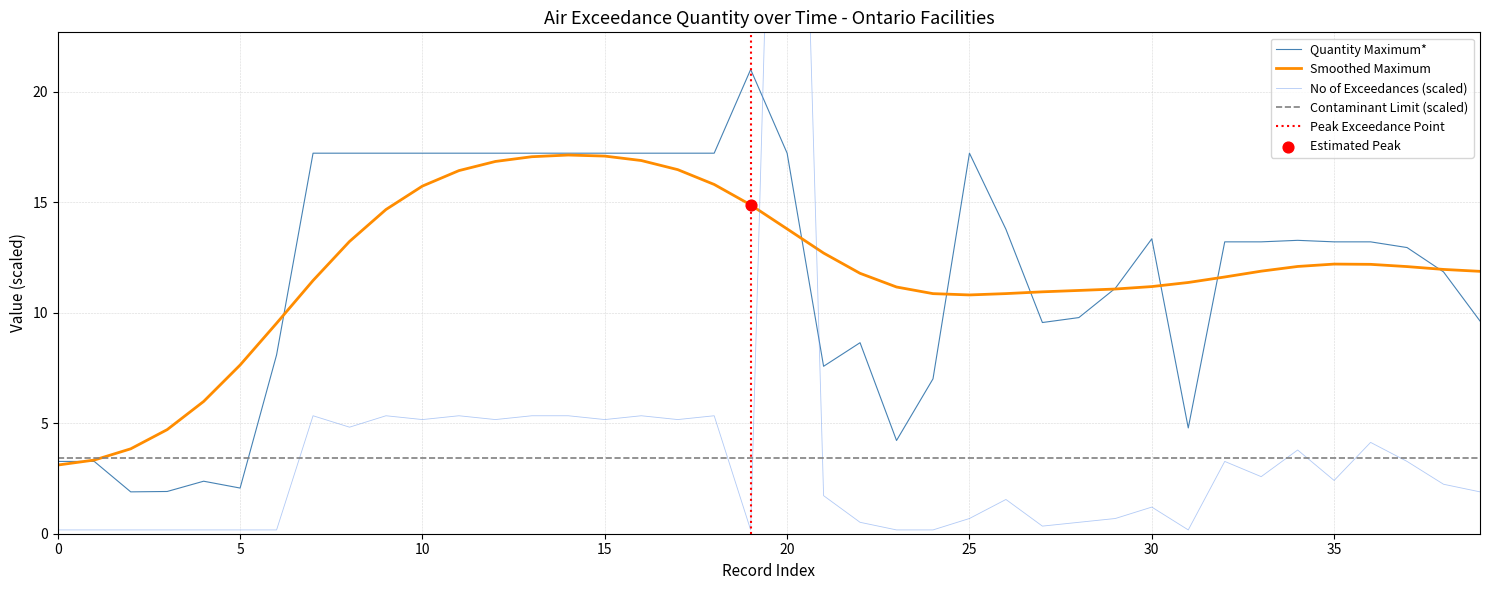

Which series reaches the maximum Y coordinate?

No of Exceedances